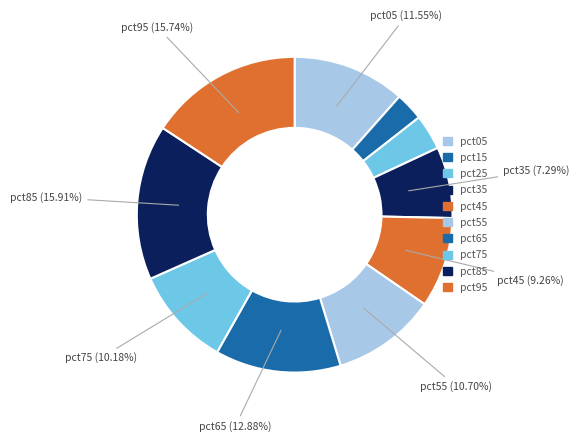

To the nearest percent, what is the combined percentage of pct35 and pct15?

10%